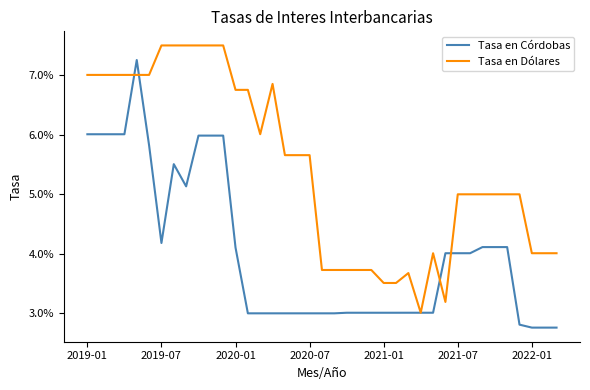

Does the chart have visible grid lines?

No